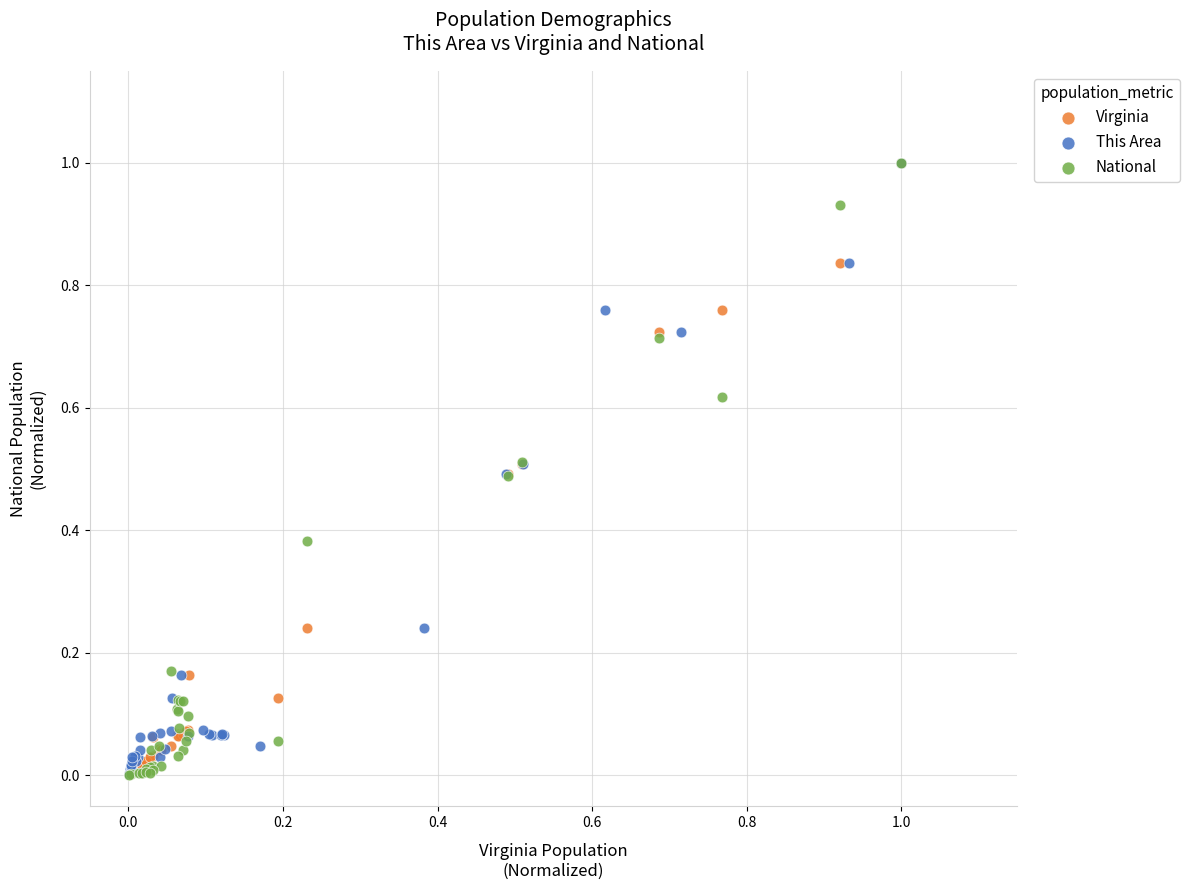

What are all the series names shown in the legend?

Virginia, This Area, National